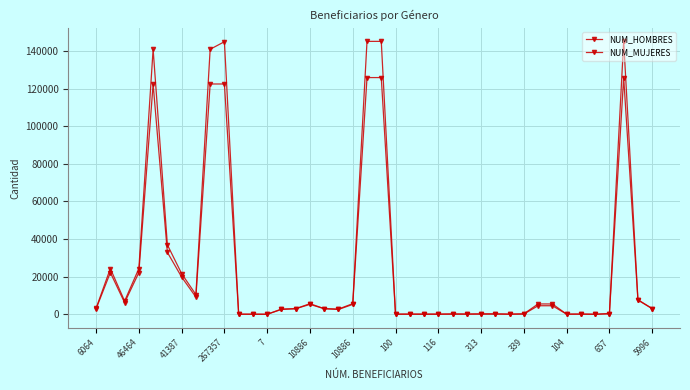

Which series ends up on top after the final intersection of NUM_HOMBRES and NUM_MUJERES?

NUM_MUJERES